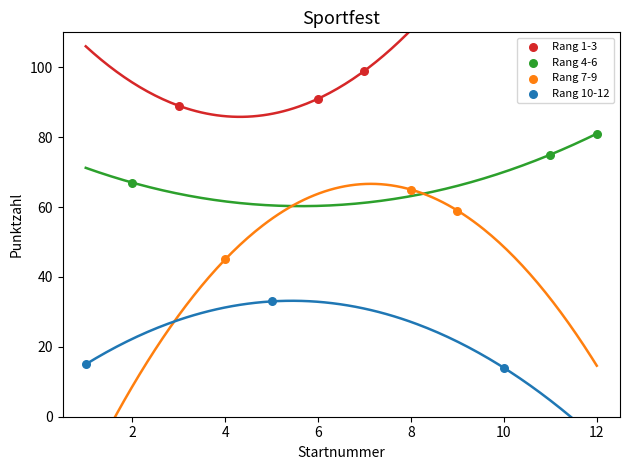

Which series reaches the minimum Y coordinate?

Rang 10-12